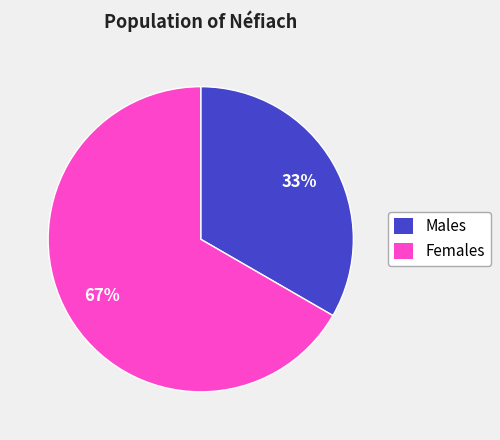

How many slices are in this pie chart?

2